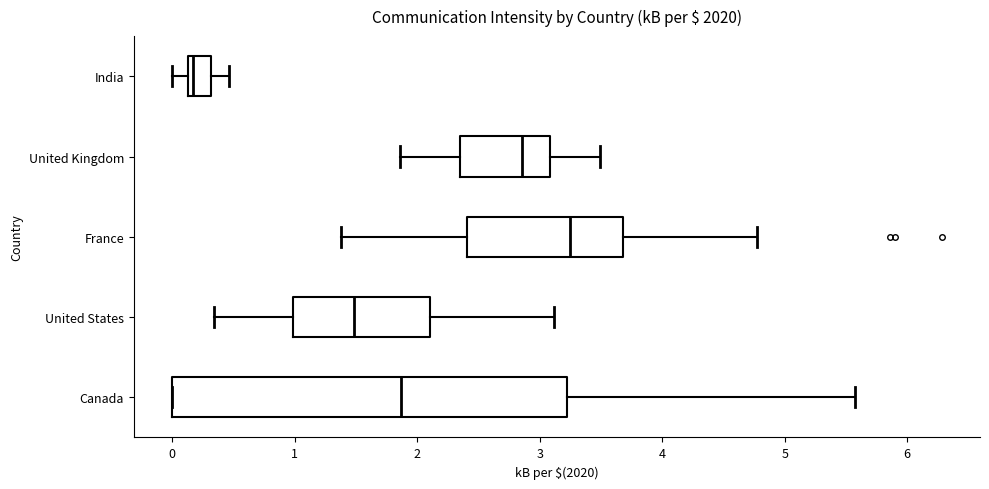

Reading bottom to top, transcribe this box plot: for each box, give where its median line is, the range the box spans, and where its two whiskers end, as read against the x-axis. The values are not printed on the chart, so give them approximately, as read against the axis.

Canada: median 1.9, box 0.0 to 3.2, whiskers 0.0 to 5.6
United States: median 1.5, box 1.0 to 2.1, whiskers 0.3 to 3.1
France: median 3.2, box 2.4 to 3.7, whiskers 1.4 to 4.8
United Kingdom: median 2.9, box 2.4 to 3.1, whiskers 1.9 to 3.5
India: median 0.2, box 0.1 to 0.3, whiskers 0.0 to 0.5